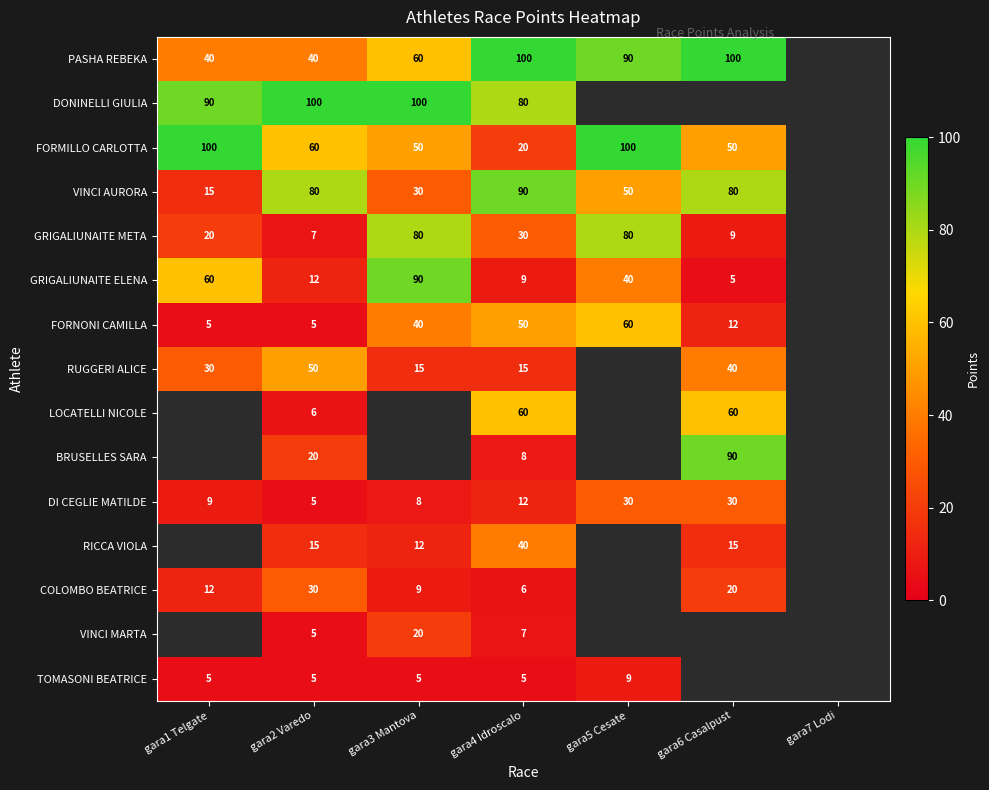

The GRIGALIUNAITE META series shows 137 at gara5 Cesate. True or false?

False